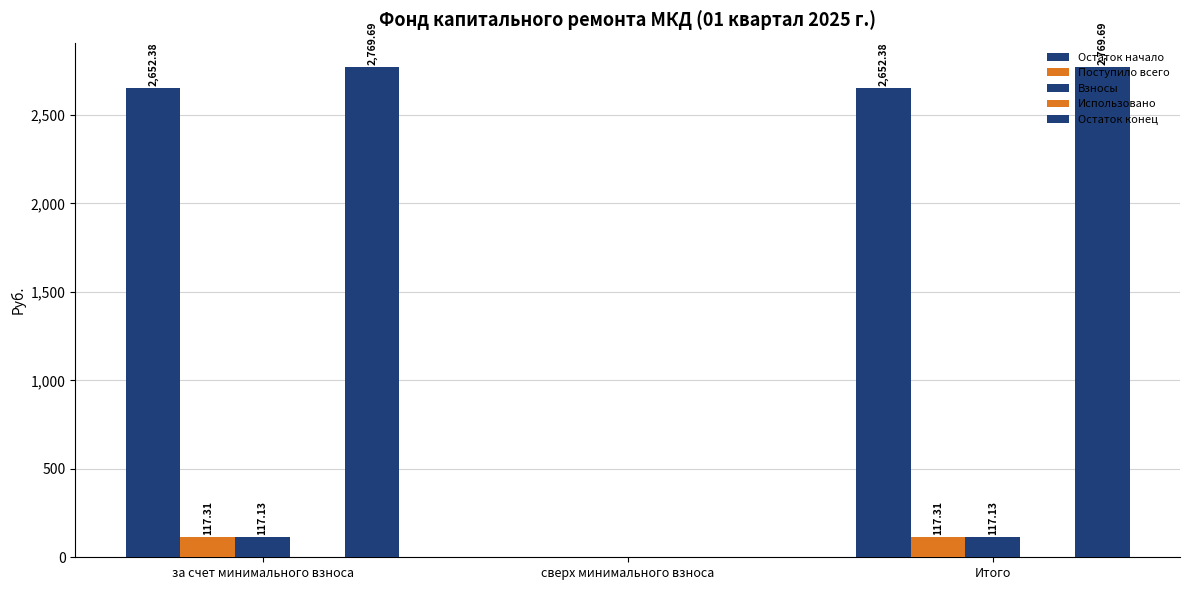

Reading left to right, transcribe all the data shown in this chart.

Остаток начало: 2652.4	0.0	2652.4
Поступило всего: 117.3	0.0	117.3
Взносы: 117.1	0.0	117.1
Использовано: 0.0	0.0	0.0
Остаток конец: 2769.7	0.0	2769.7